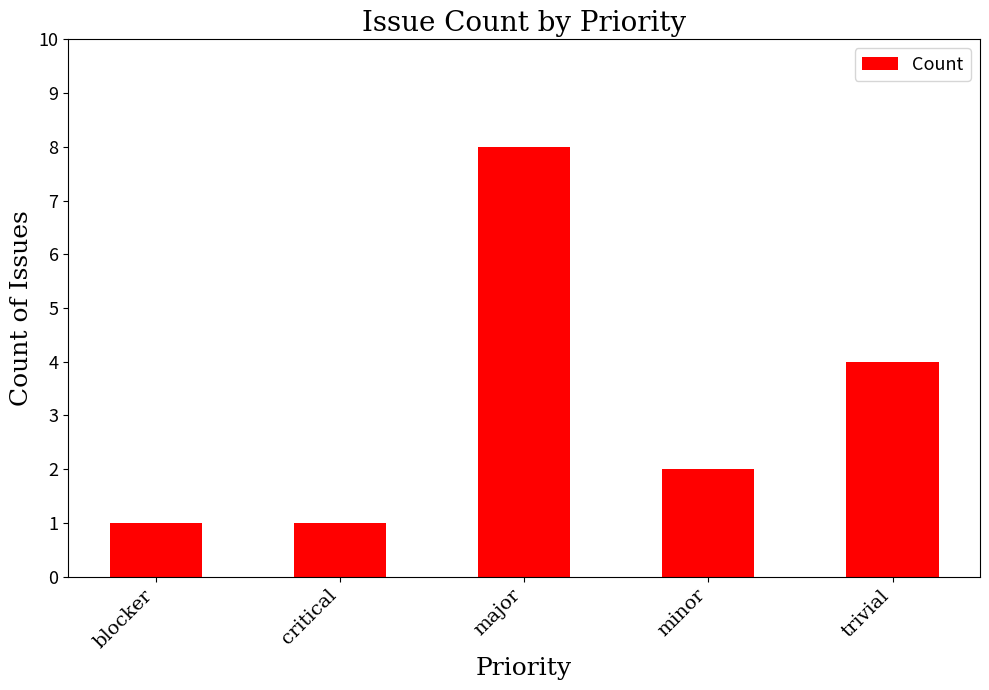

Reading right to left, list all the values displayed in this chart.

trivial=4	minor=2	major=8	critical=1	blocker=1